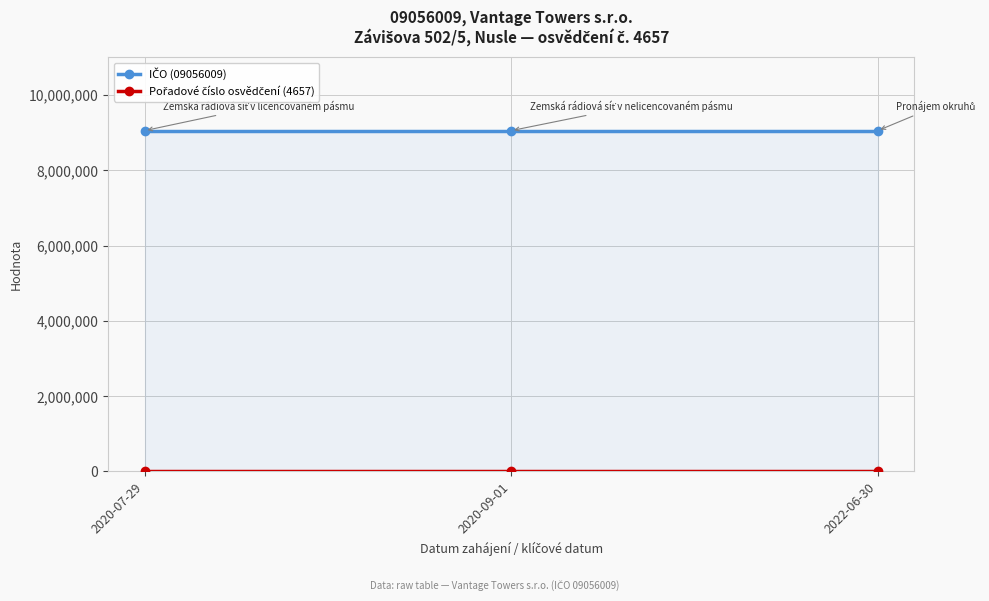

What is the total value across all series at 2020-07-29?

9060666